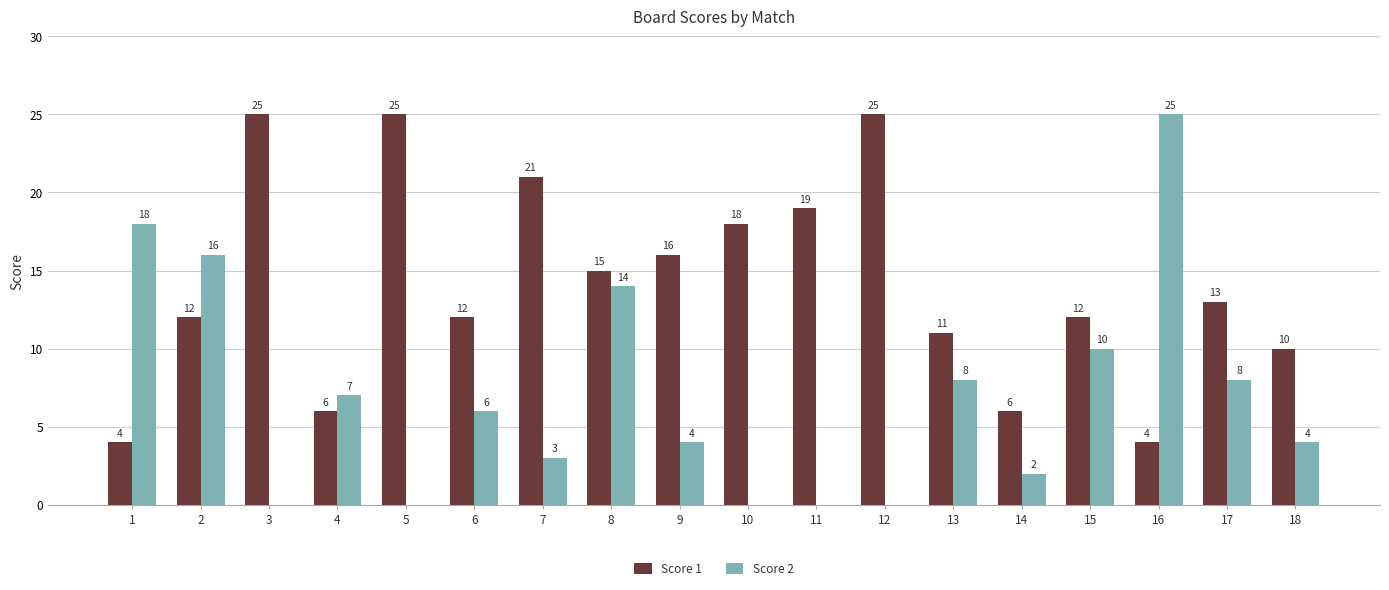

Is the value of Score 1 at 10 greater than the value of Score 2 at 9?

Yes